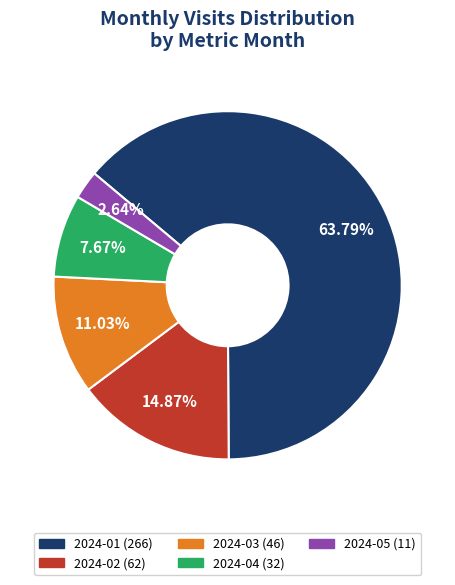

To the nearest percent, what is the difference between the 2024-03 and 2024-05 slice percentages?

8%